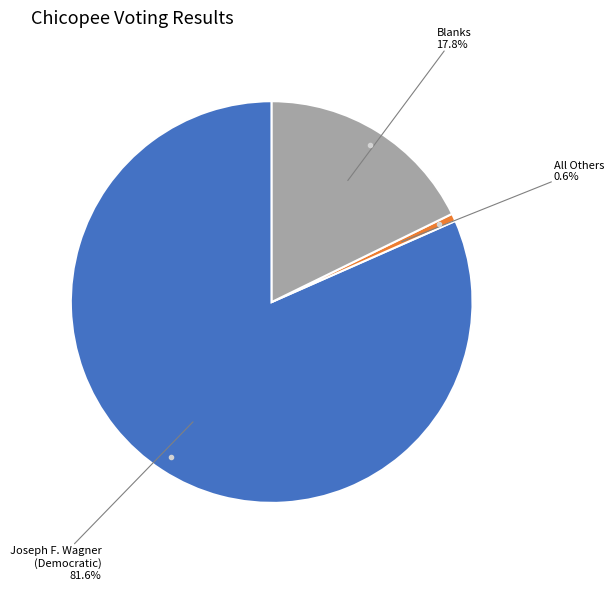

Is there a majority slice in this chart?

Yes